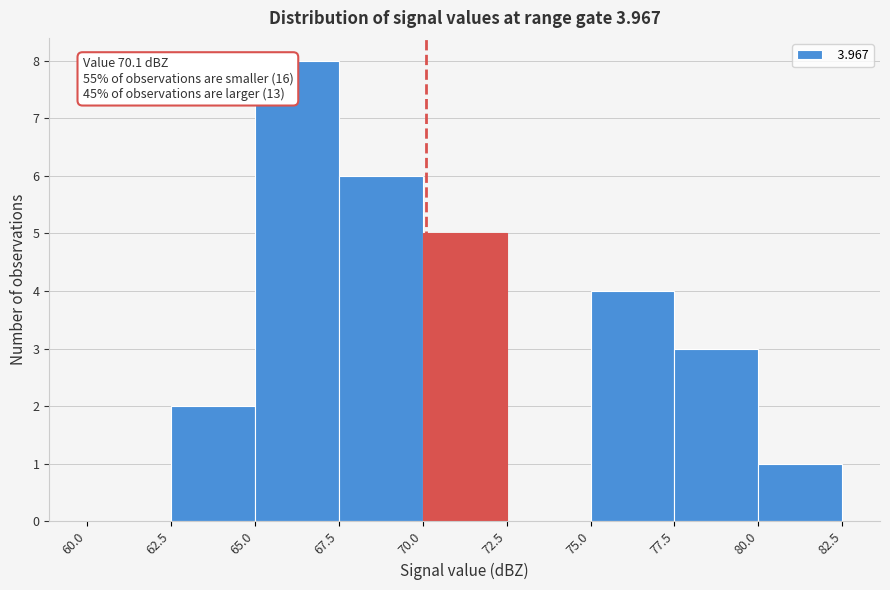

Which range on the x-axis has the tallest bar?

65.0 to 67.5